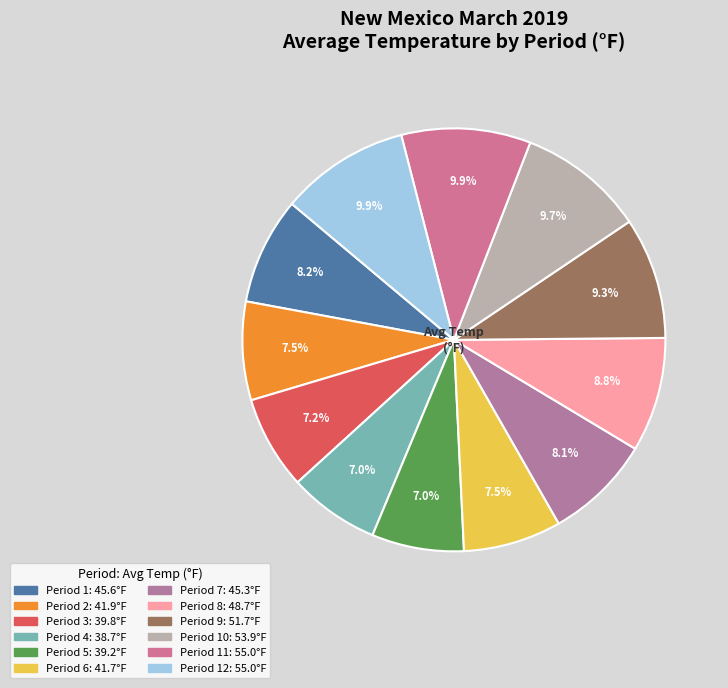

How many segments does this pie chart have?

12